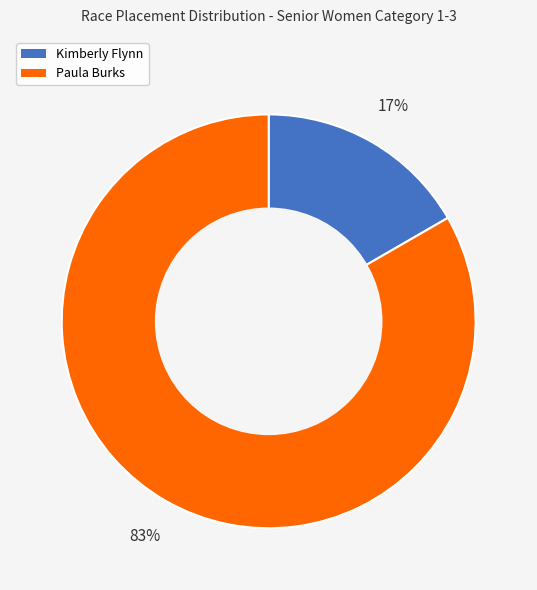

What percentage is the Kimberly Flynn slice, to the nearest percent?

17%